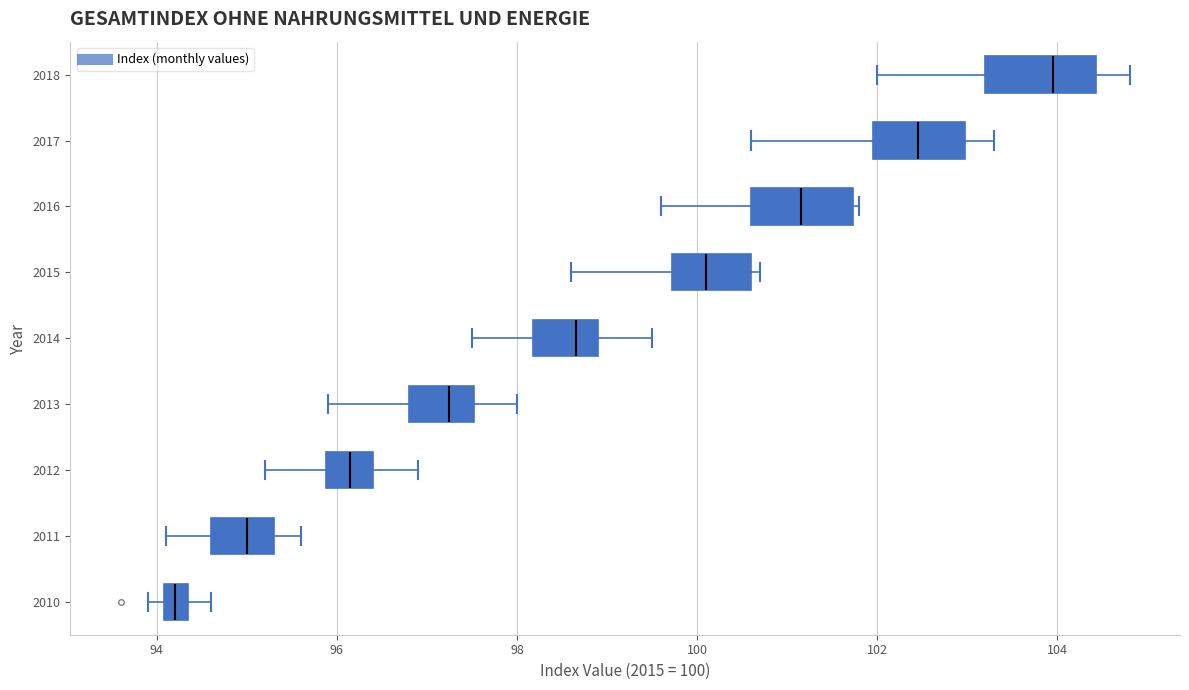

Which box has the furthest to the left median line?

2010